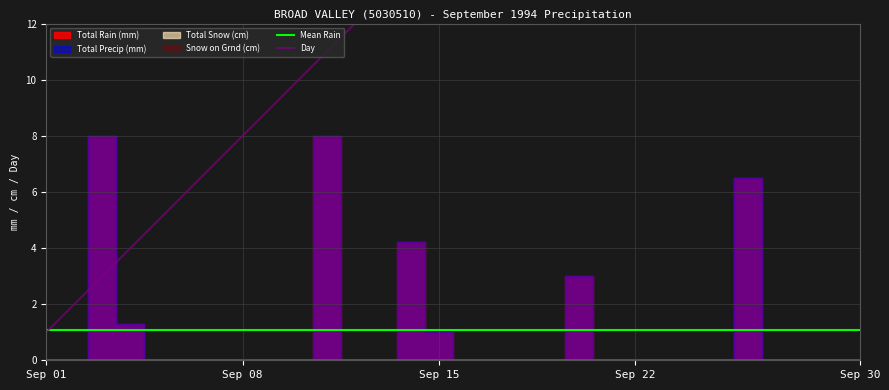

The value of Day at 28 is 29.0. True or false?

True